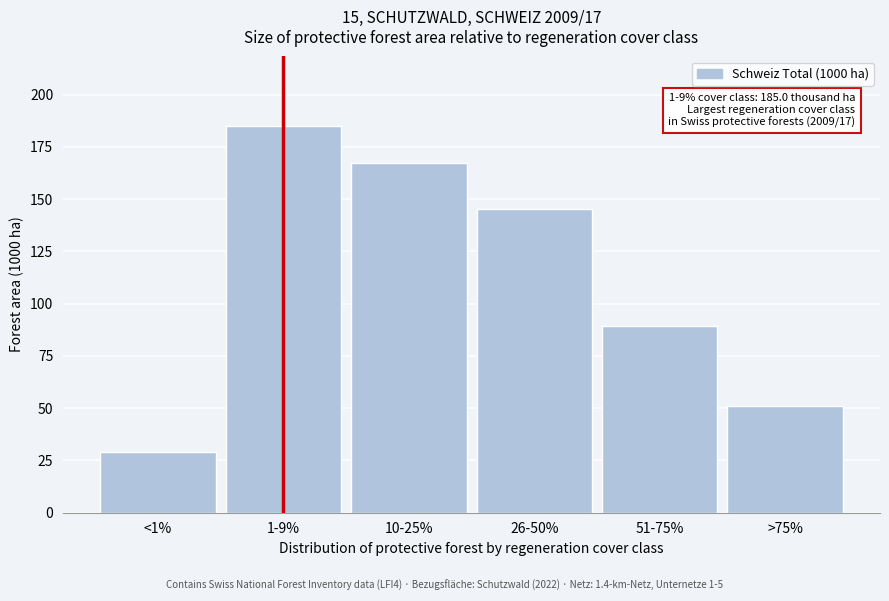

Reading left to right, list all the values displayed in this chart.

29.1	185.0	167.4	145.2	89.3	51.2